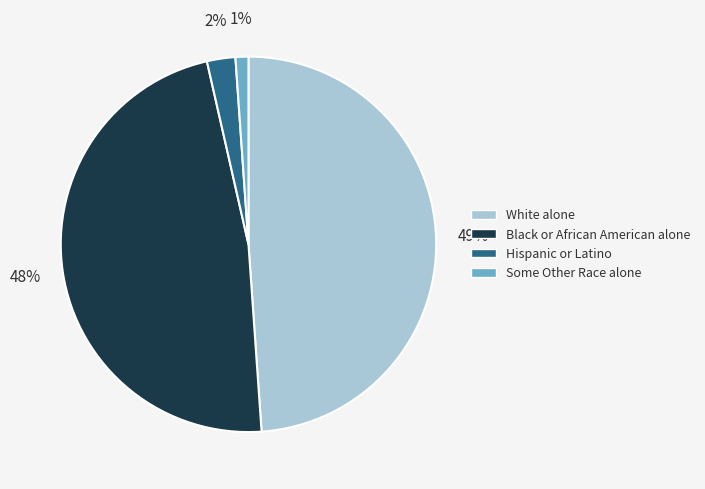

Rank the categories by value from lowest to highest.

Some Other Race alone, Hispanic or Latino, Black or African American alone, White alone